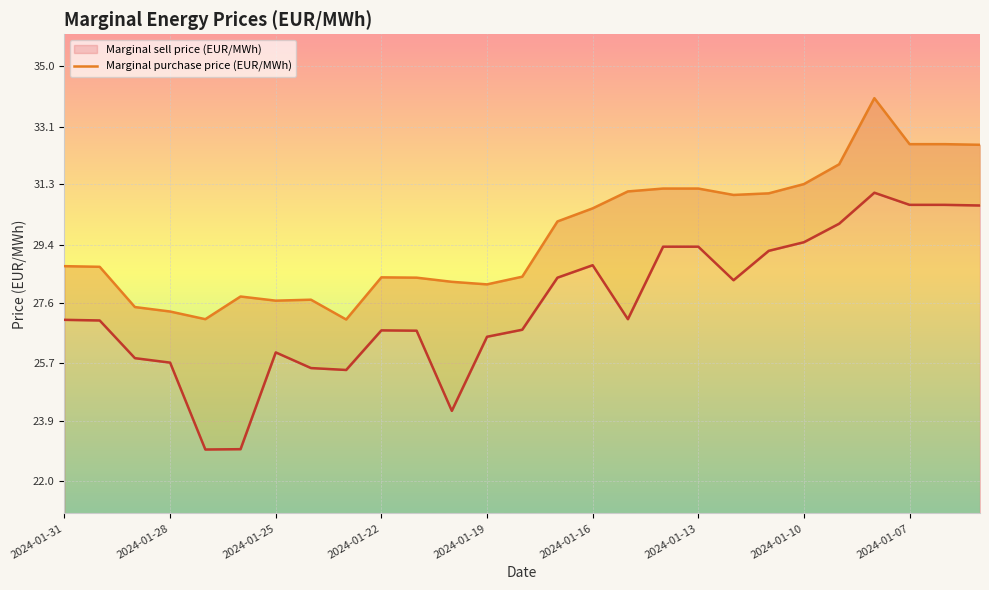

What is the maximum value for Marginal sell price (EUR/MWh)?

31.0